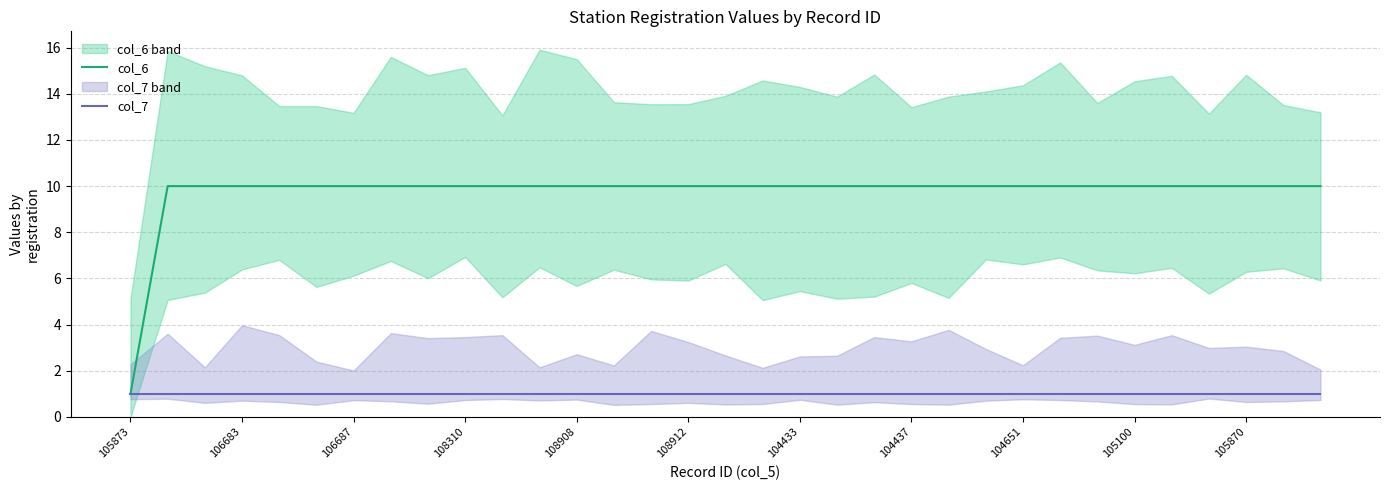

What is the highest value of the col_6 series?

10